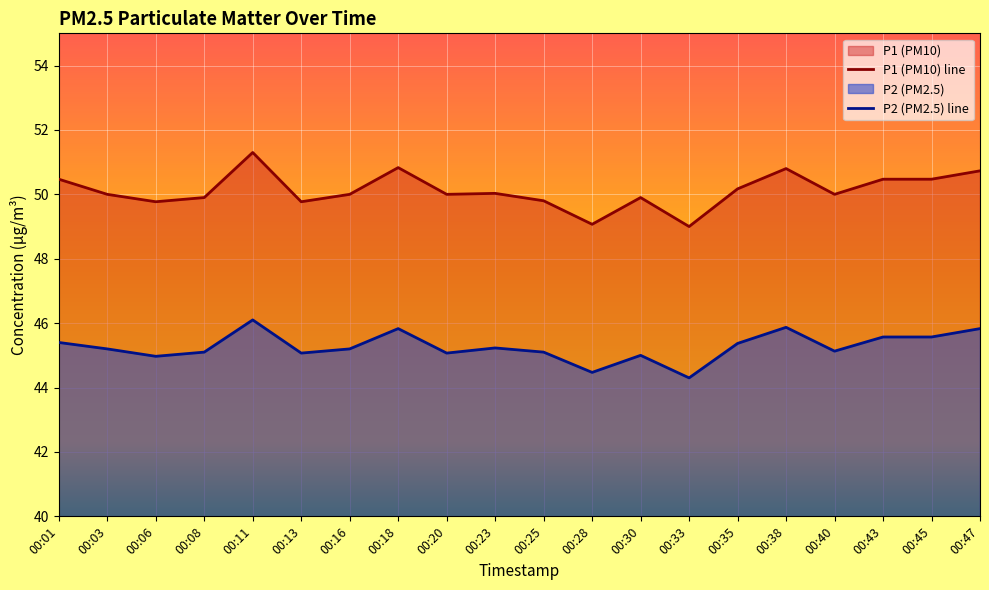

At which category is the sum across all series the highest?

00:11